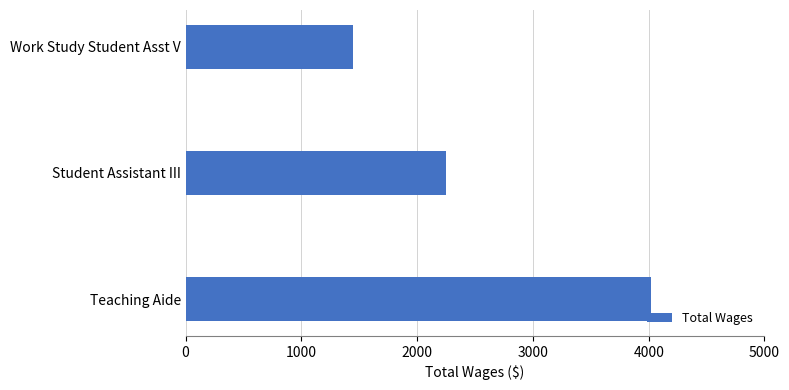

List the labels in order of value, smallest first.

Work Study Student Asst V, Student Assistant III, Teaching Aide